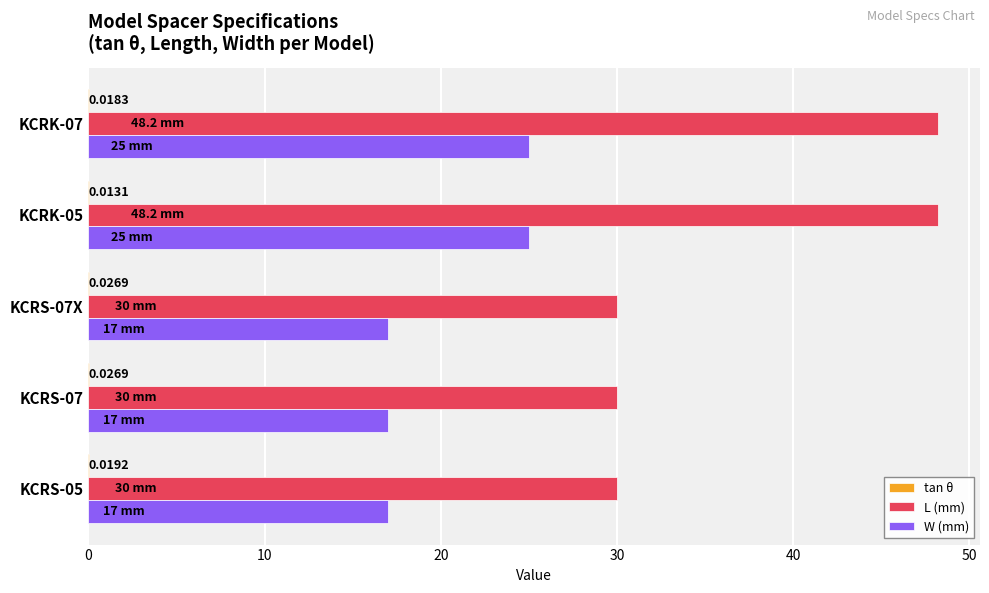

Which series changed the most between KCRS-07 and KCRK-07?

L (mm)